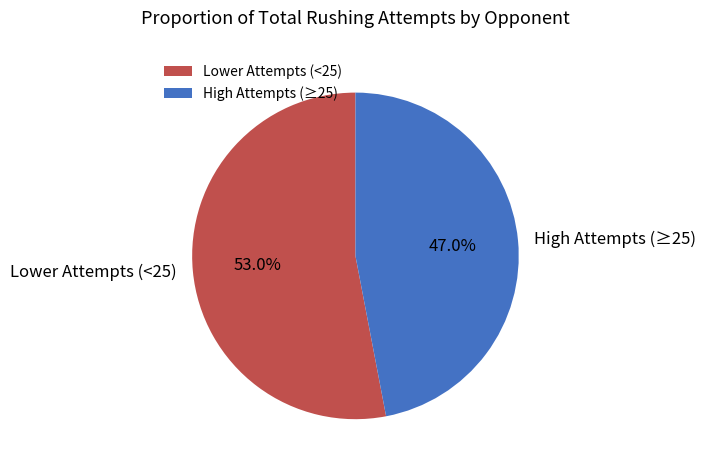

Which category has the smallest portion of the pie?

High Attempts (≥25)